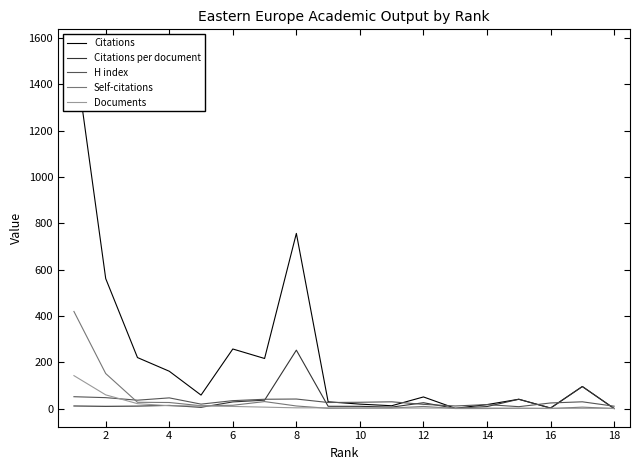

True or false: Citations has more than 2 points higher than both neighbors.

True